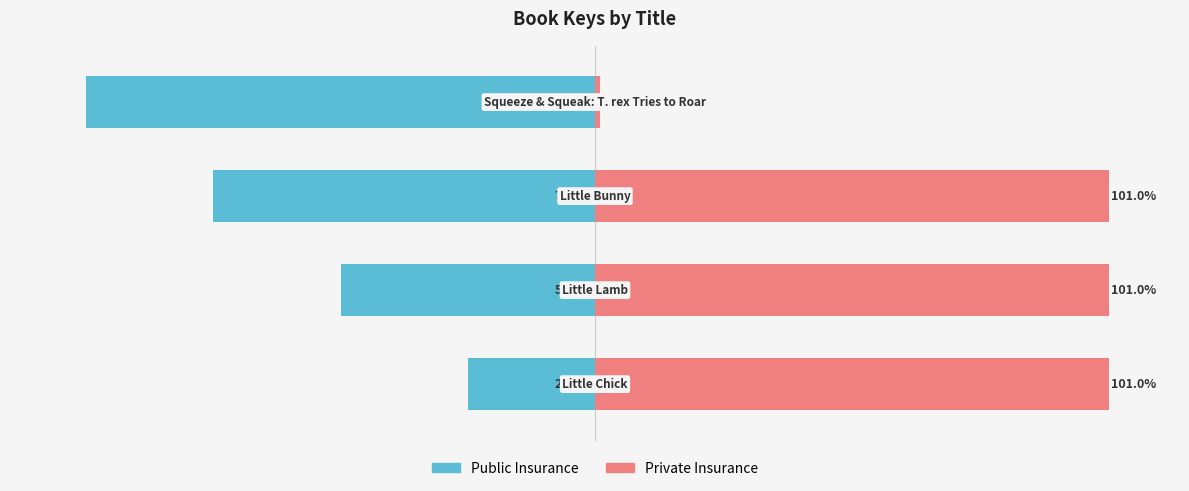

How many Public Insurance values are between -75 and -25?

3